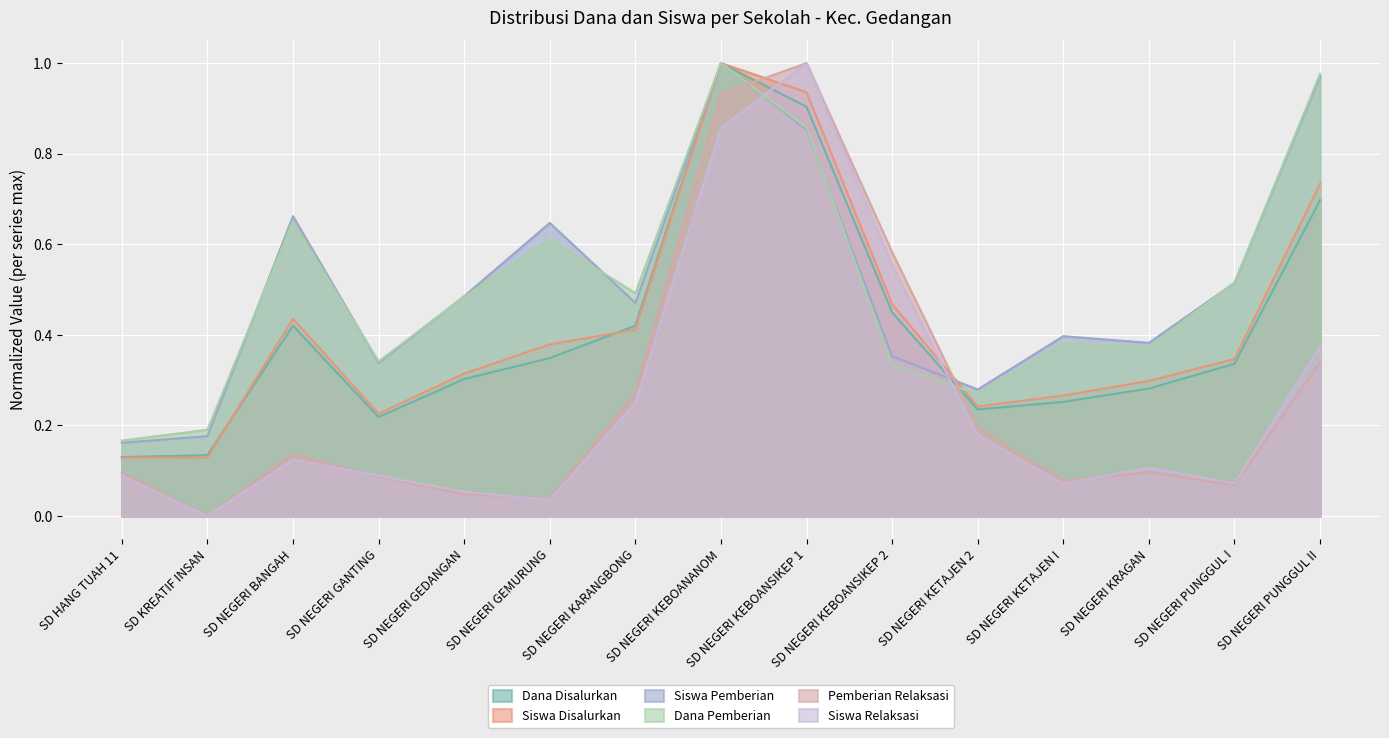

Count the number of data series in this chart.

6